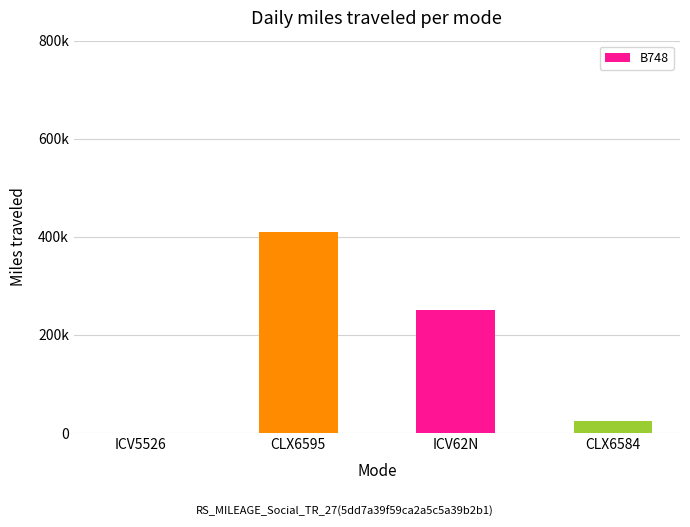

Rank the categories by value from lowest to highest.

ICV5526, CLX6584, ICV62N, CLX6595